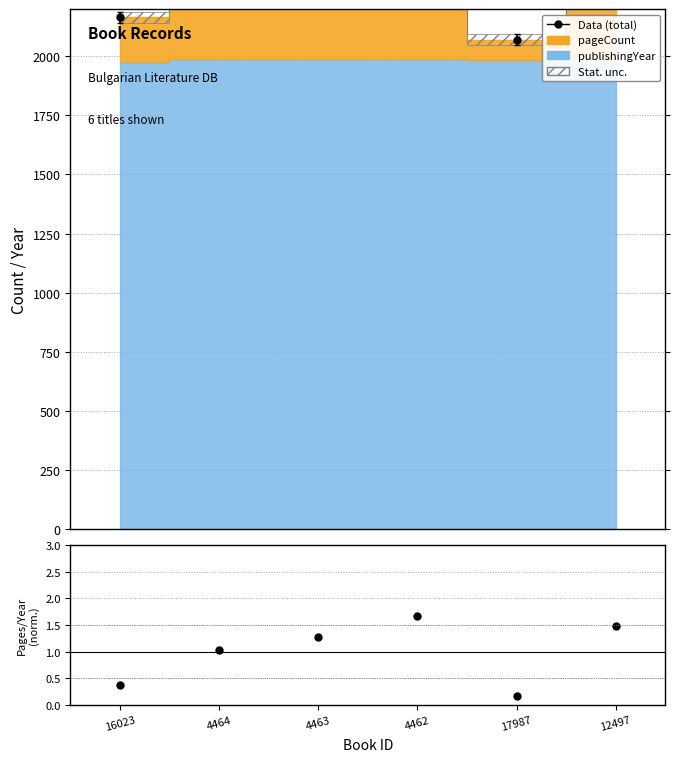

How many categories are shown in the chart?

6